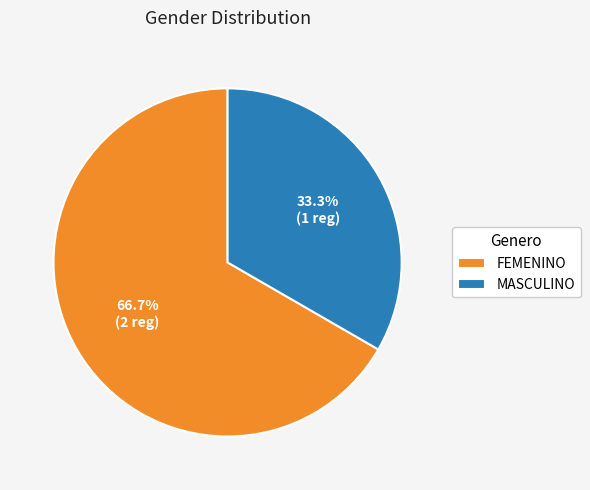

The MASCULINO slice represents 33% of the pie. True or false?

True